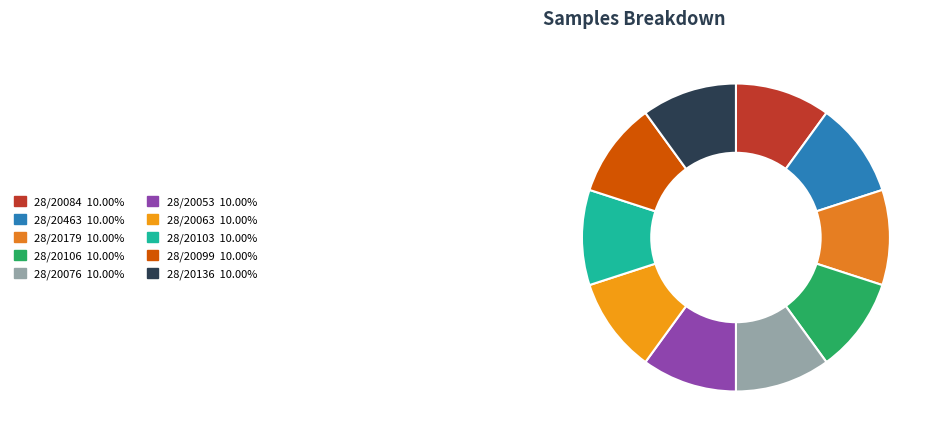

Is it true that 28/20099 is 17% of the pie?

False